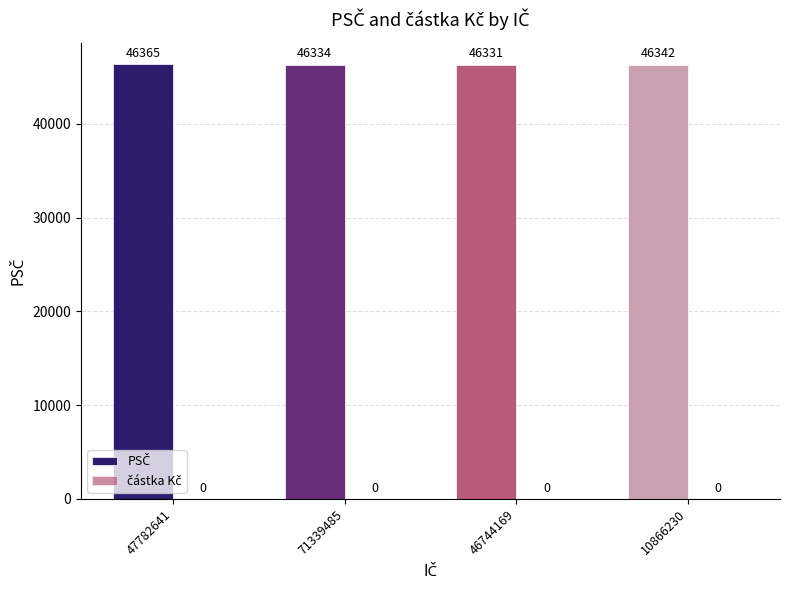

What is the change in value from 47782641 to 46744169?

-34